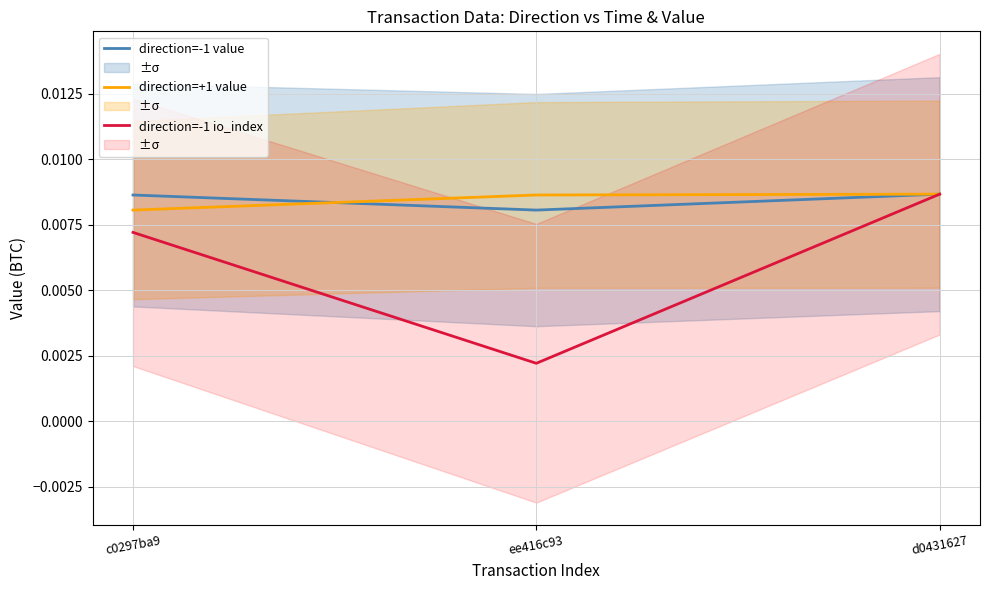

Rank the categories by direction=-1 value value from highest to lowest.

d0431627, c0297ba9, ee416c93